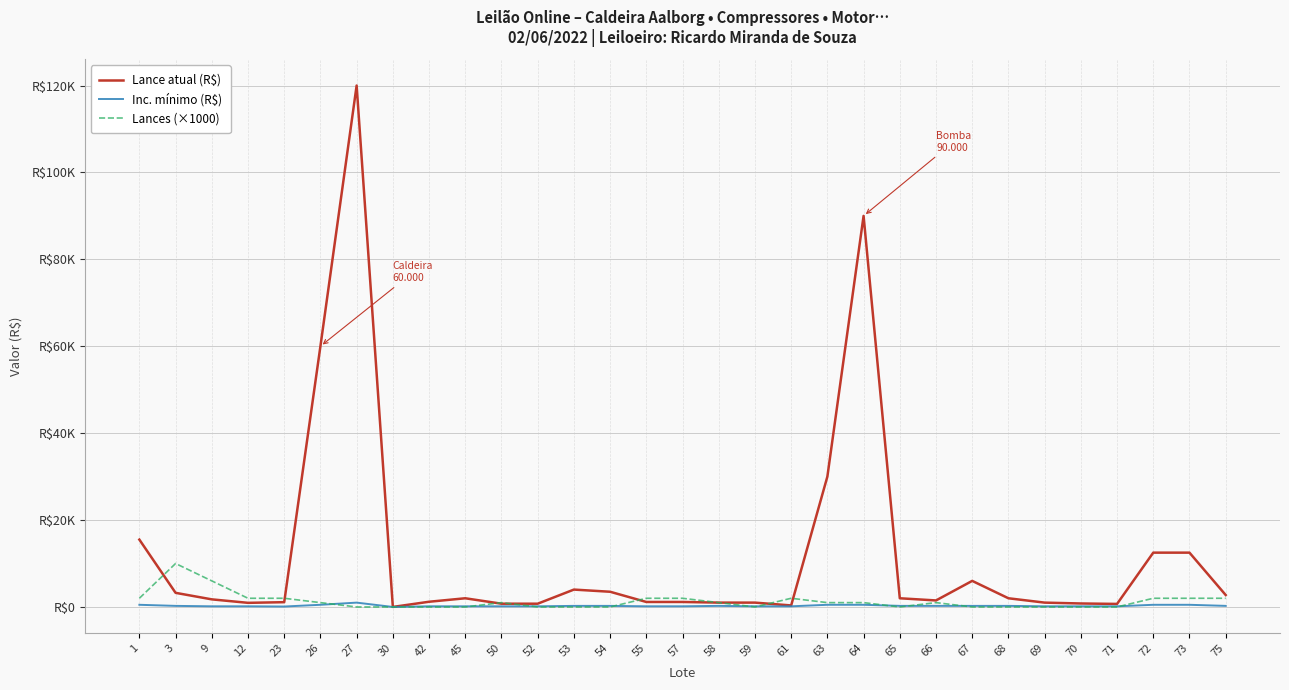

True or false: Lances (×1000) and Inc. mínimo (R$) cross at least once.

True